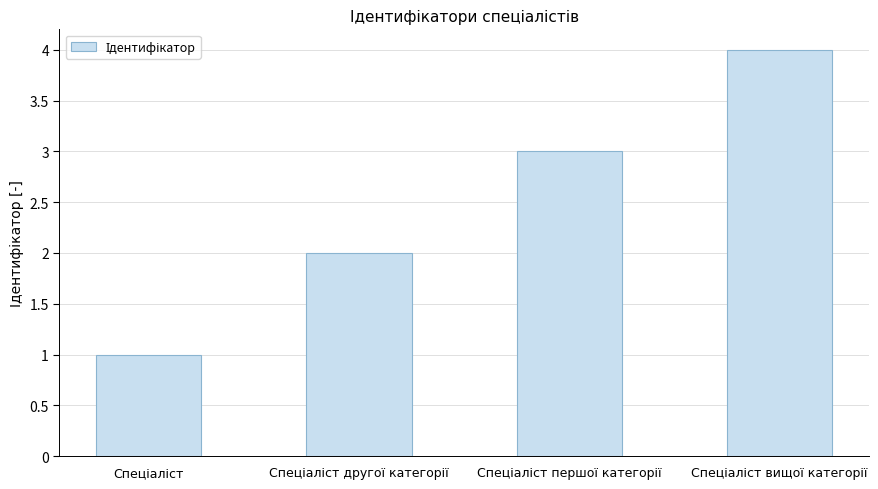

What is the greatest value displayed?

4